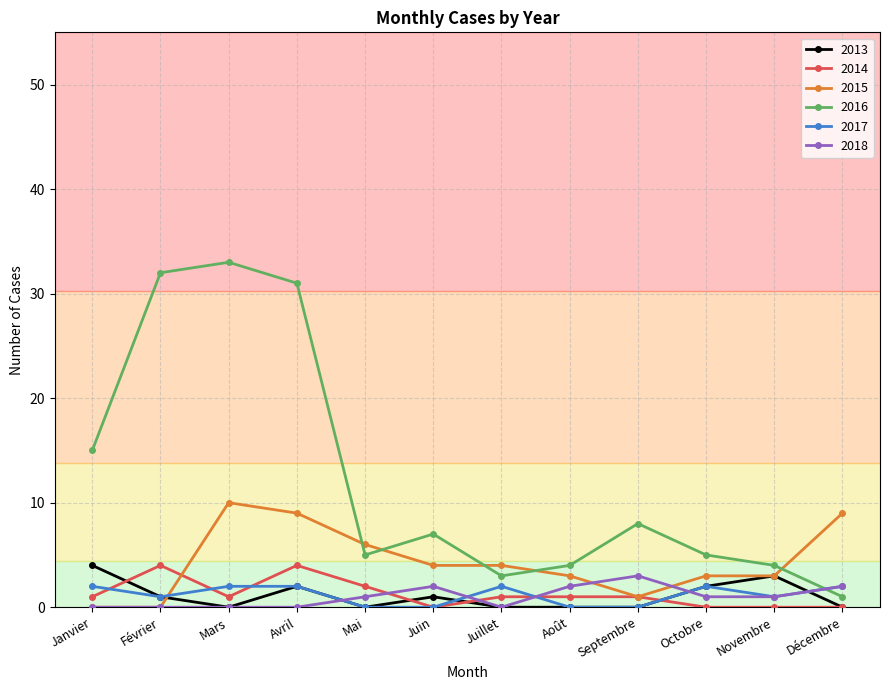

What is the label of the 6th point from the left?

Juin